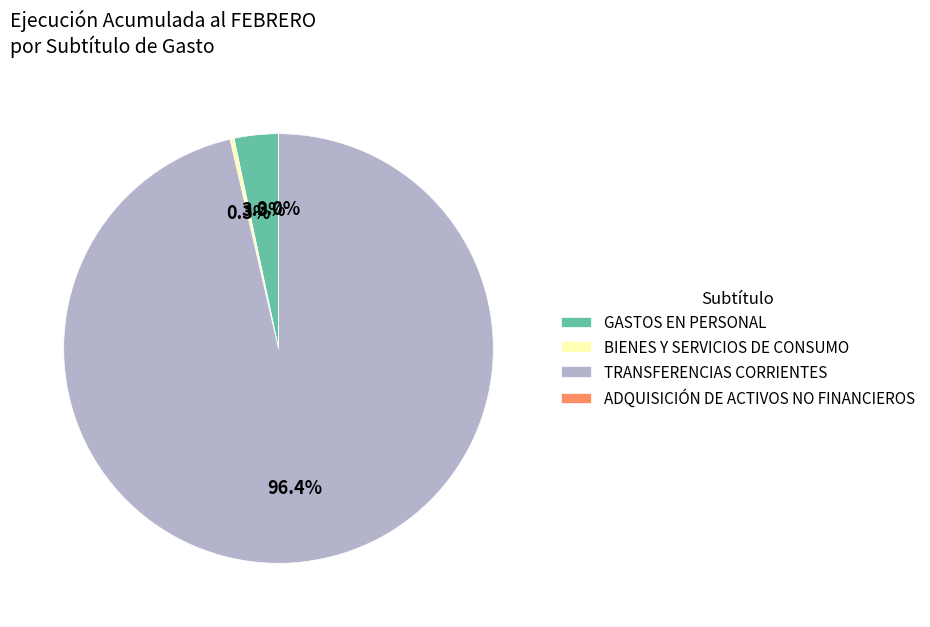

To the nearest percent, what is the difference between the BIENES Y SERVICIOS DE CONSUMO and GASTOS EN PERSONAL slice percentages?

3%